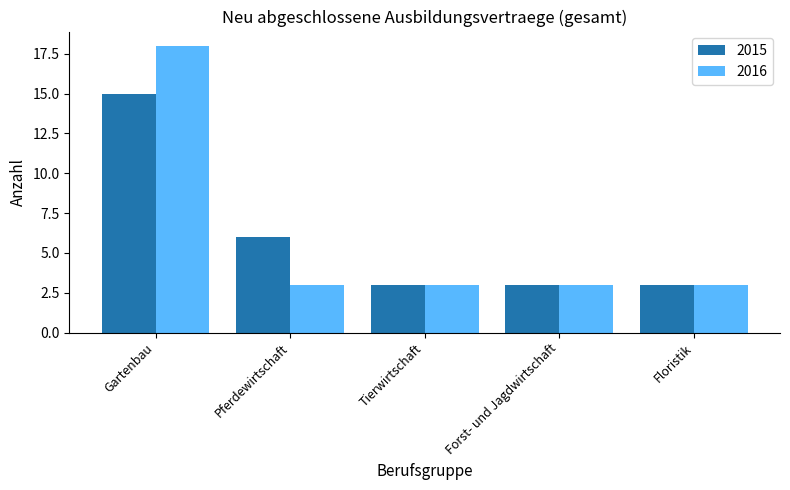

Reading right to left, transcribe all the data shown in this chart.

2015: 3	3	3	6	15
2016: 3	3	3	3	18